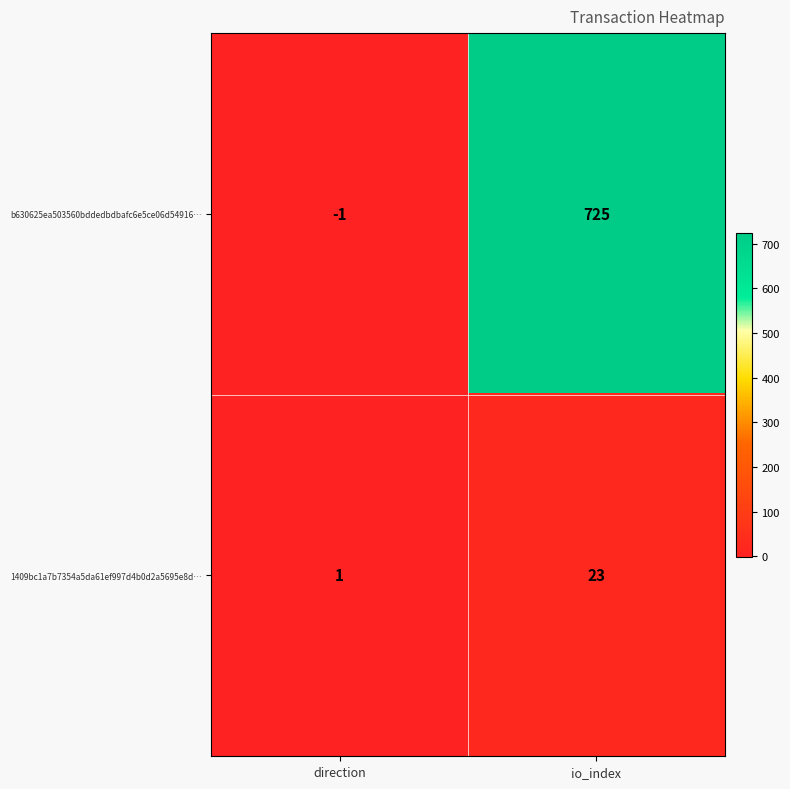

What is the sum of all 1409bc1a7b7354a5da61ef997d4b0d2a5695e8d… values?

24